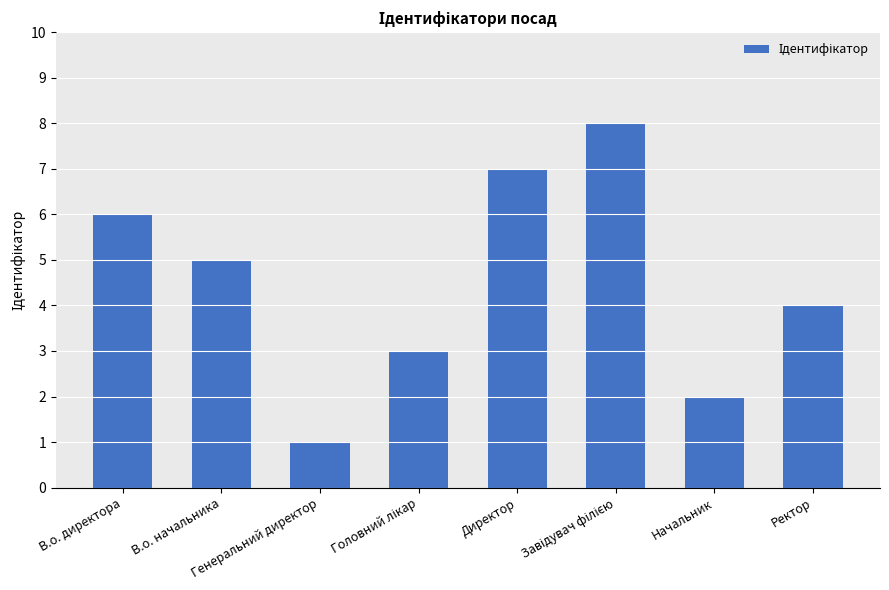

Does the chart contain stacked bars?

No